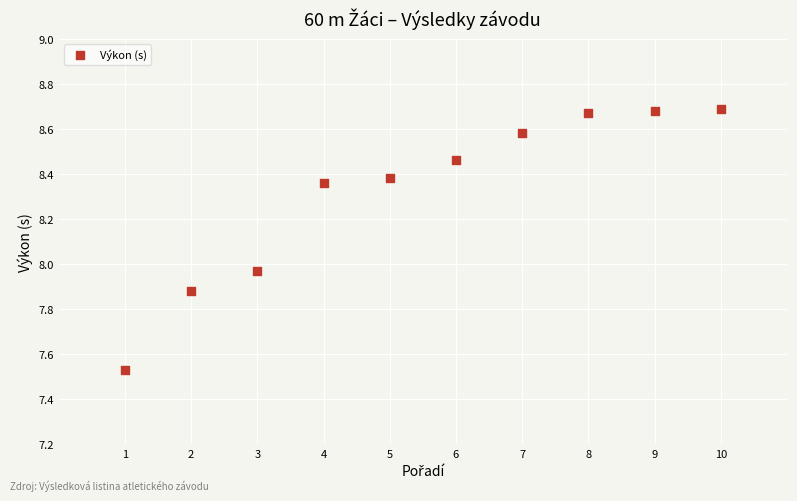

What is the average X value?

5.5